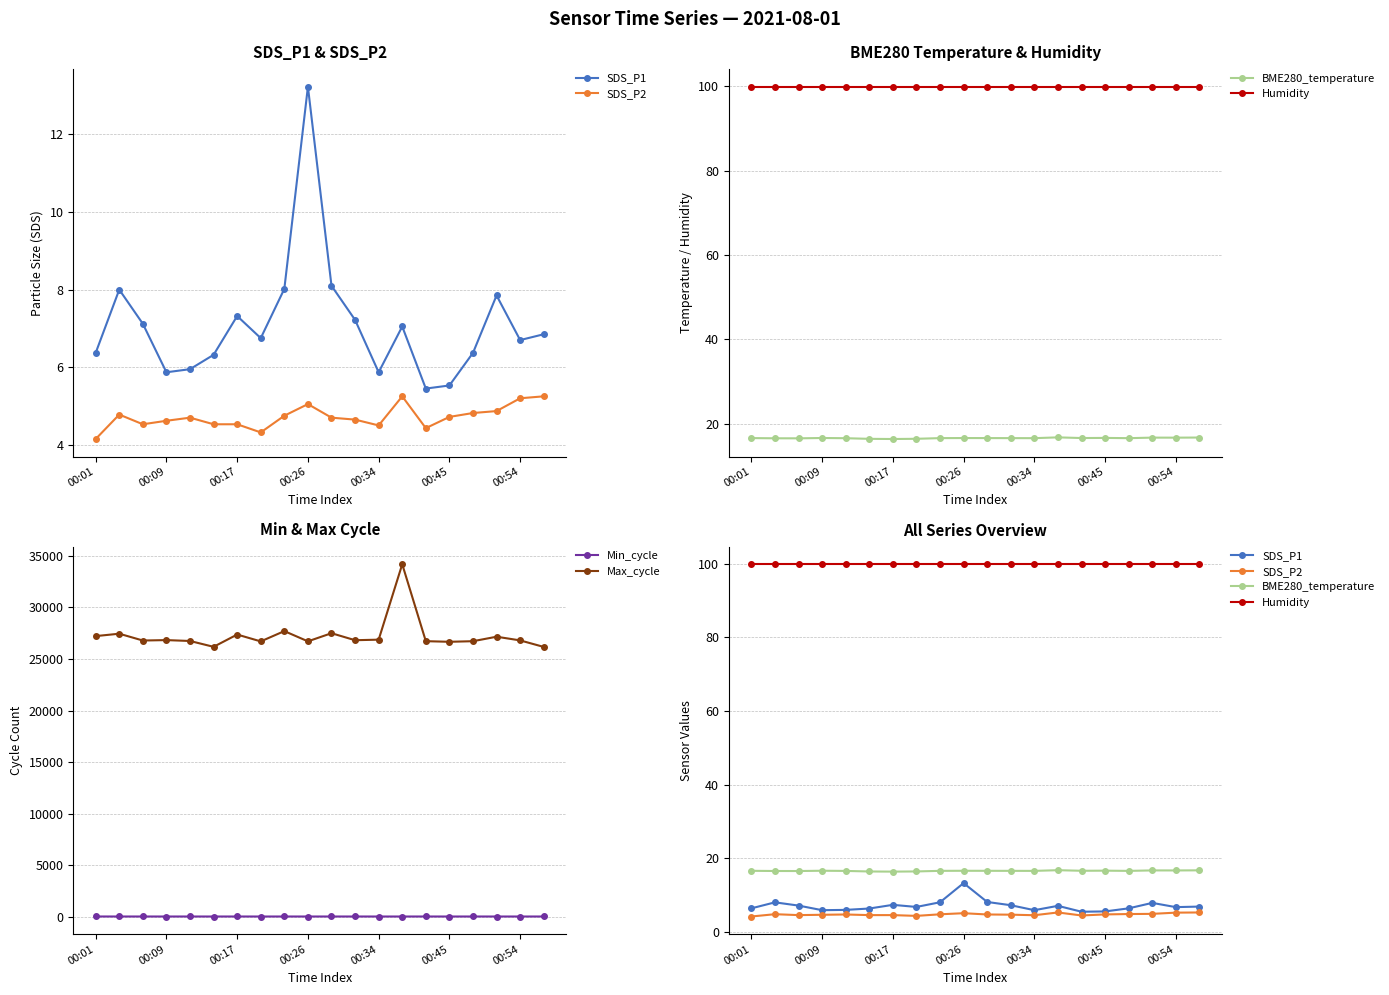

How many interior local peaks does the BME280_temperature series have?

5